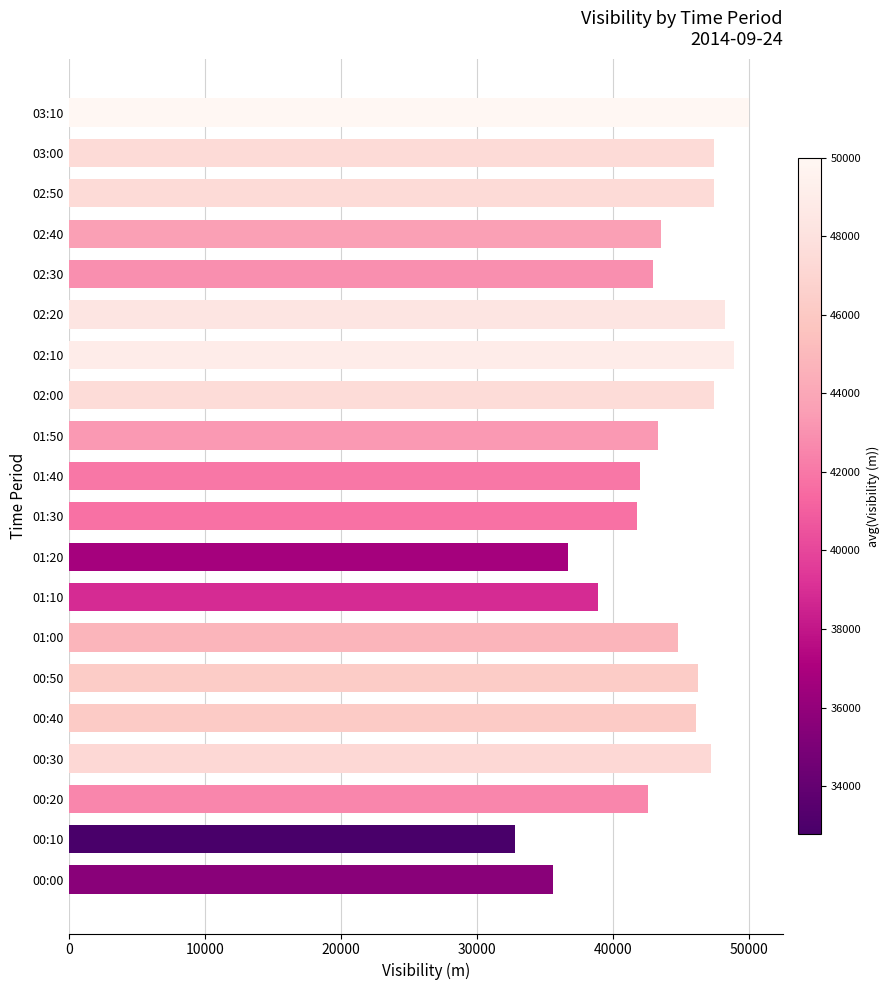

What is the ratio of the value at 02:20 to the value at 02:00?

1.0